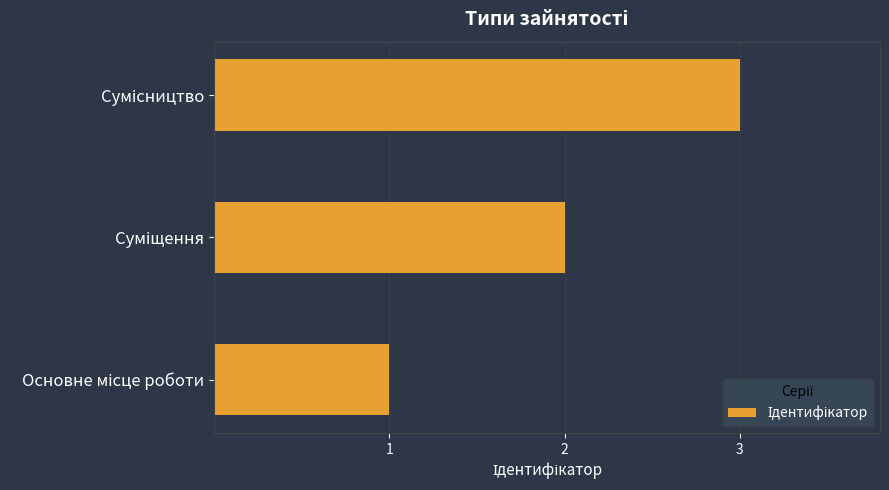

How many values are below 2?

1